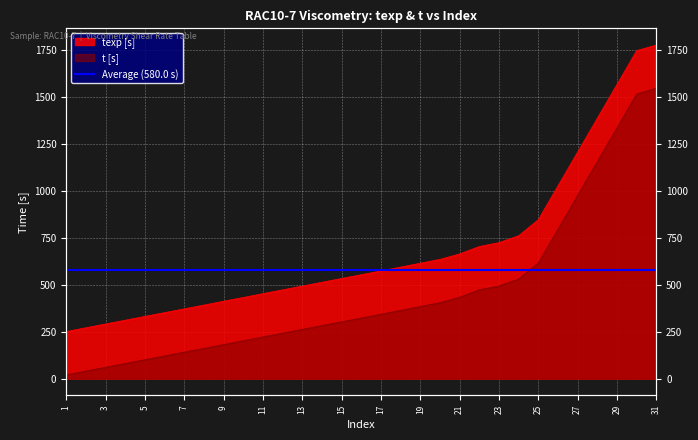

Where does the texp [s] series first go above 553?

16